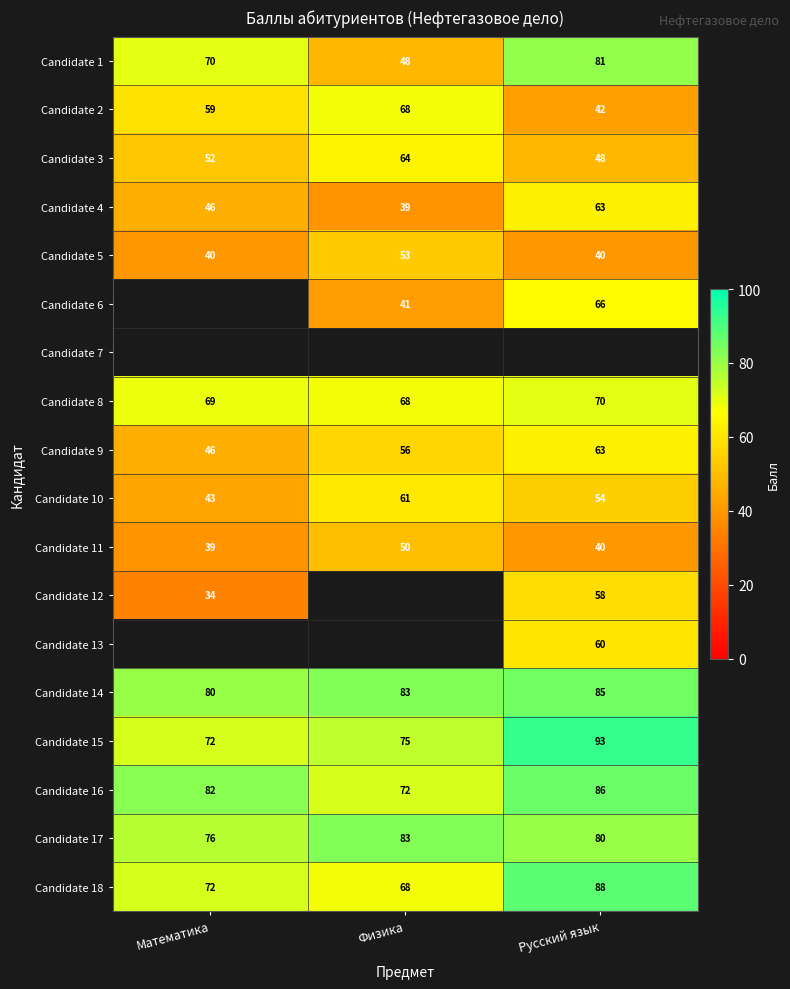

What is the difference between the highest and lowest values at Русский язык?

53.0